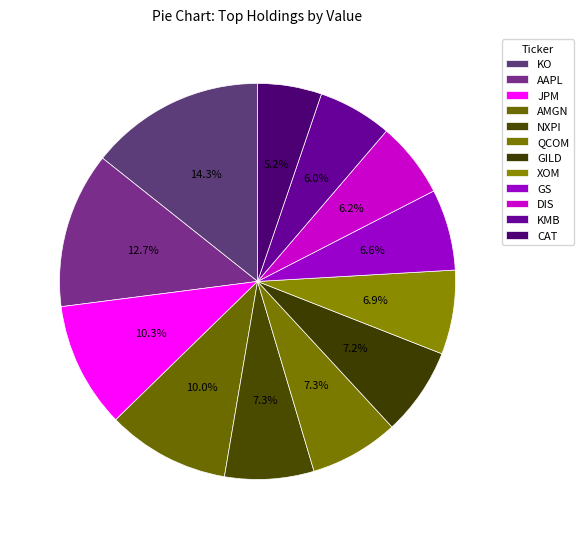

Does AAPL represent more than half of the total?

No